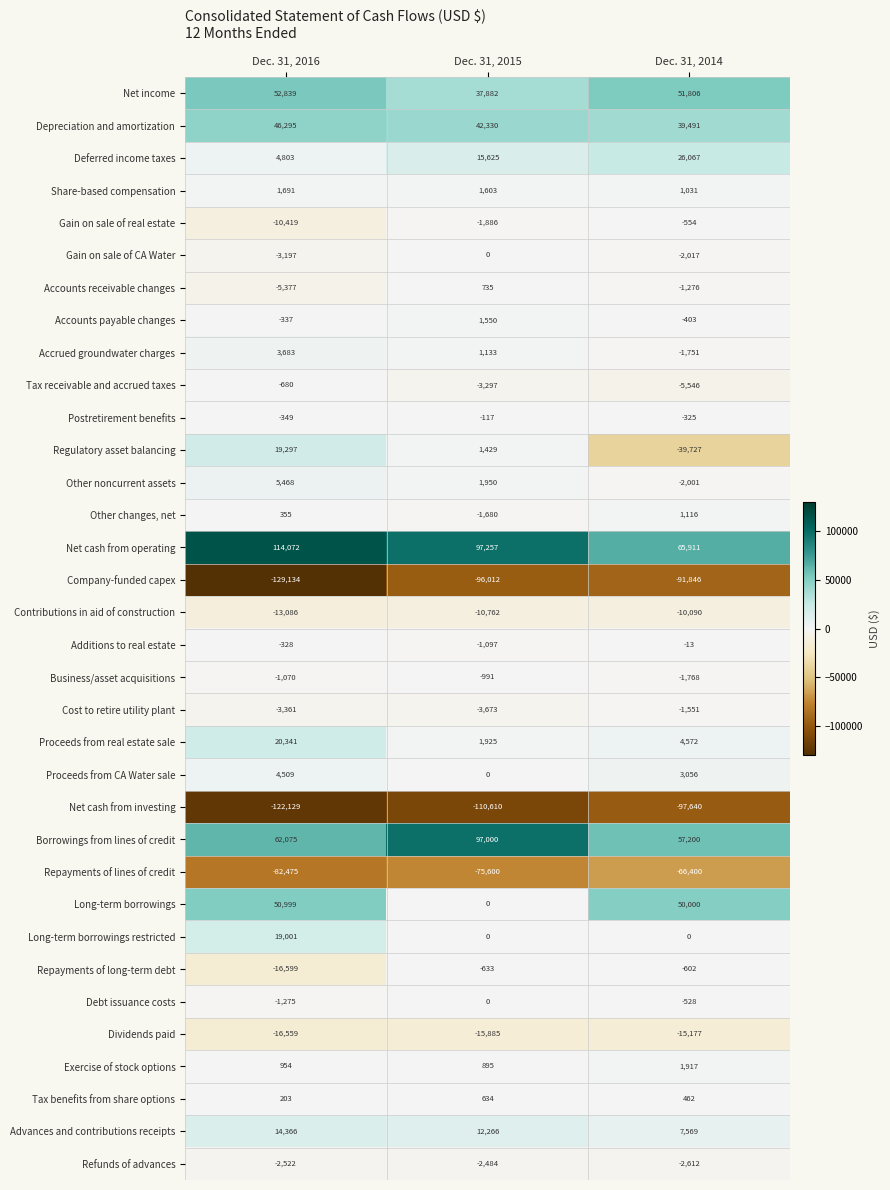

What is the difference between the highest and lowest values at Dec. 31, 2016?

243206